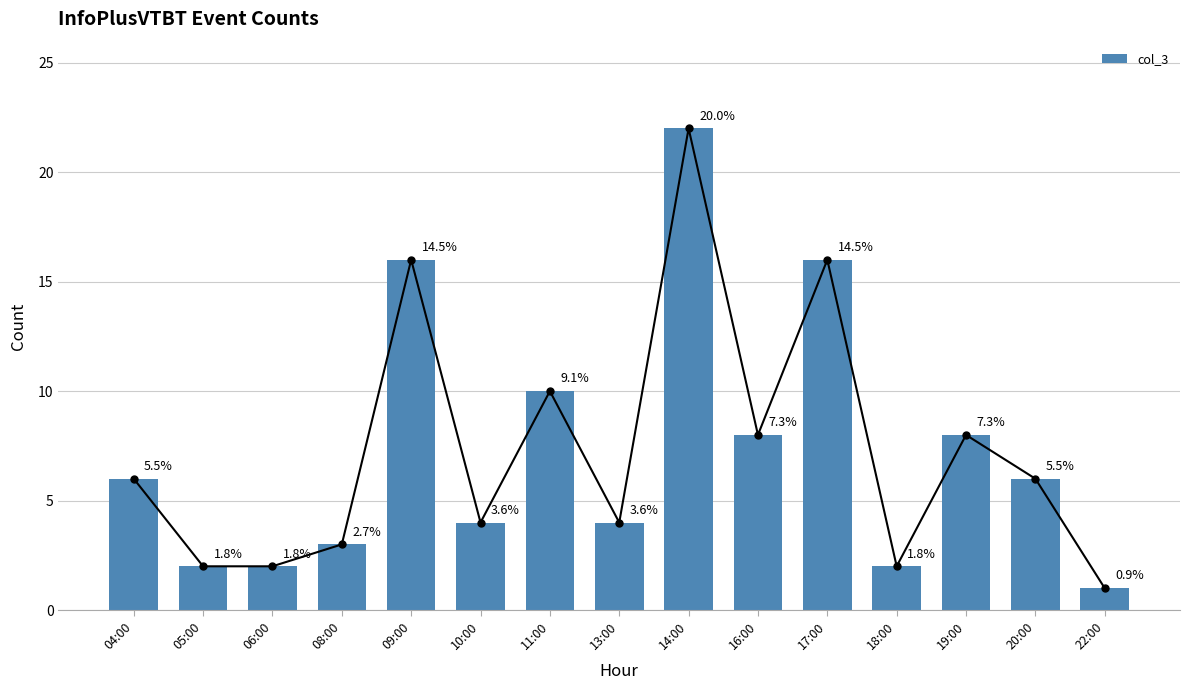

Where is the data nearest to the value 11?

11:00